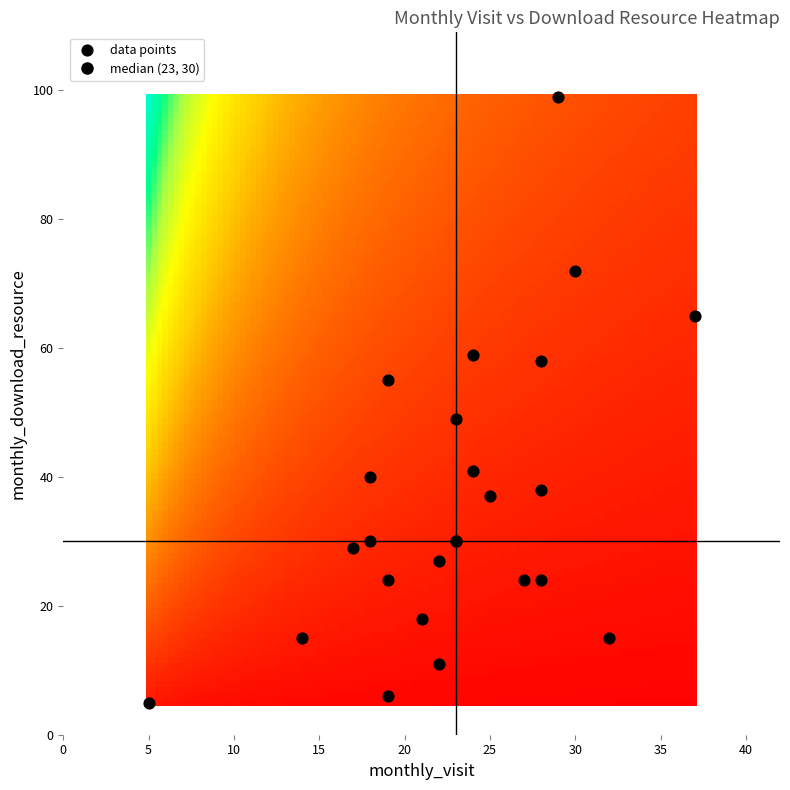

List the coordinates of all points as (X, Y) pairs, reading left to right.

(5, 5)  (14, 15)  (17, 29)  (18, 30)  (18, 40)  (19, 6)  (19, 24)  (19, 55)  (21, 18)  (22, 11)  (22, 27)  (23, 49)  (24, 41)  (24, 59)  (25, 37)  (27, 24)  (28, 24)  (28, 38)  (28, 58)  (29, 99)  (30, 72)  (32, 15)  (37, 65)